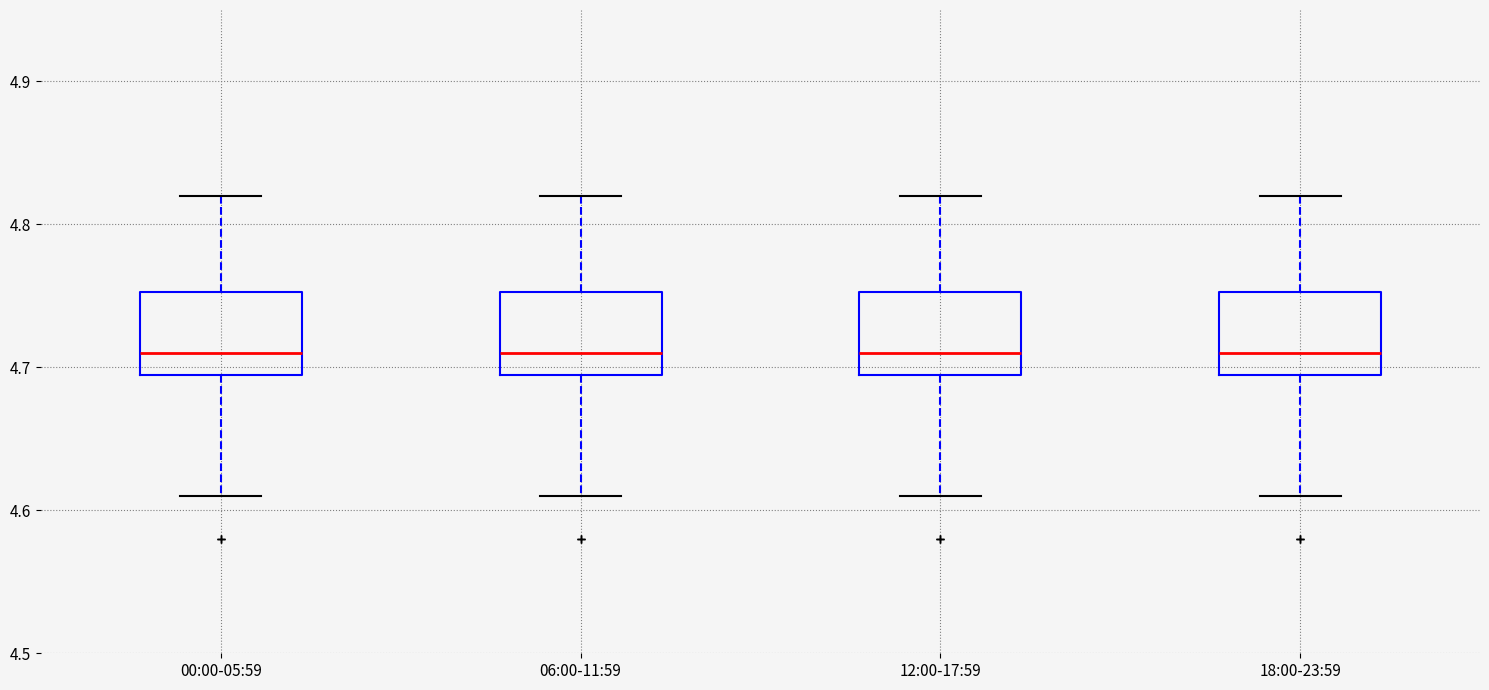

Reading left to right, read every box against the y-axis: the position of its median line, the range the box covers, and the ends of its whiskers. The values are not printed on the chart, so give them approximately, as read against the axis.

00:00-05:59: median 4.71, box 4.70 to 4.75, whiskers 4.61 to 4.82
06:00-11:59: median 4.71, box 4.70 to 4.75, whiskers 4.61 to 4.82
12:00-17:59: median 4.71, box 4.70 to 4.75, whiskers 4.61 to 4.82
18:00-23:59: median 4.71, box 4.70 to 4.75, whiskers 4.61 to 4.82